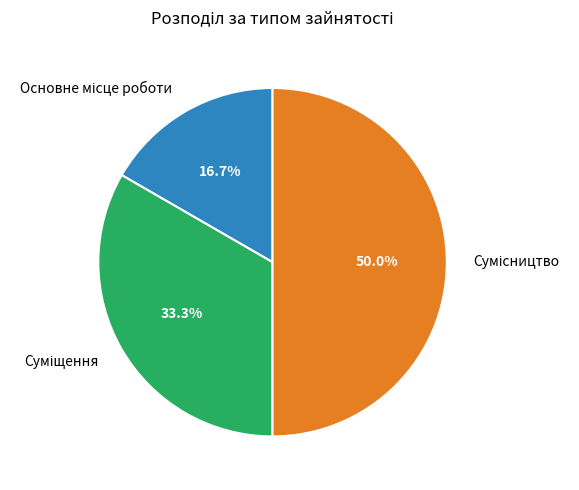

Approximately how many times larger is the value at Сумісництво compared to Суміщення?

1.5